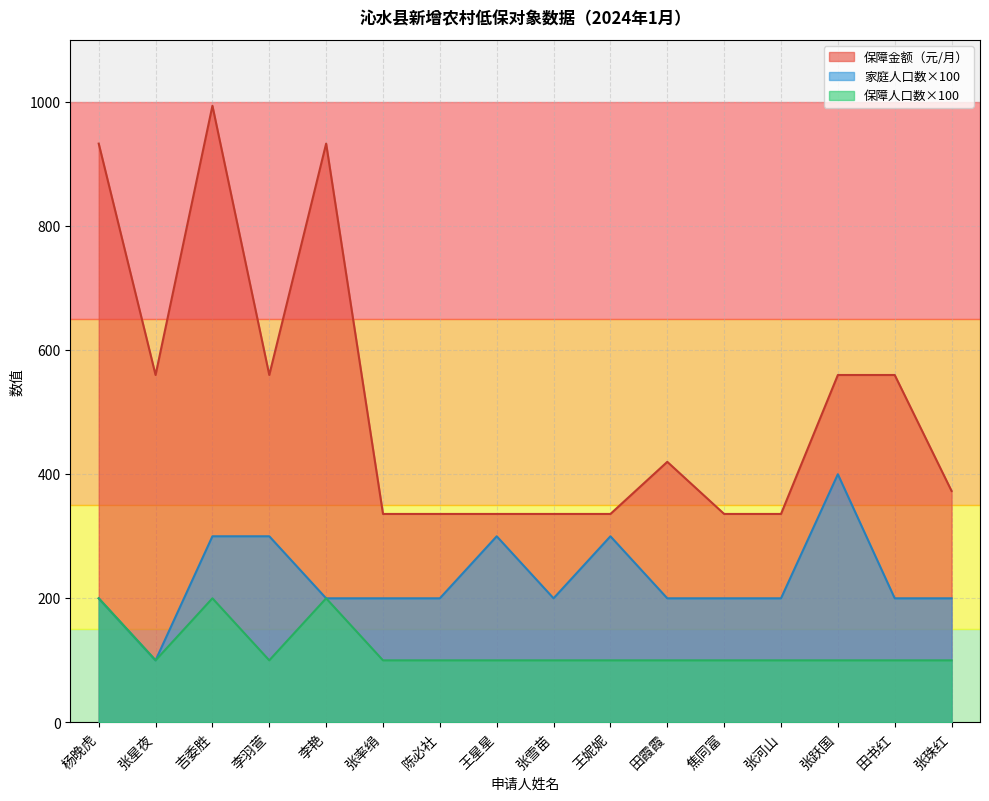

List the labels in order of 保障金额（元/月） value, smallest first.

张率绢, 陈必社, 王星星, 张雪苗, 王妮妮, 焦同富, 张河山, 张珠红, 田霞霞, 张星夜, 李羽萱, 张跃国, 田书红, 杨晚虎, 李艳, 吉委胜